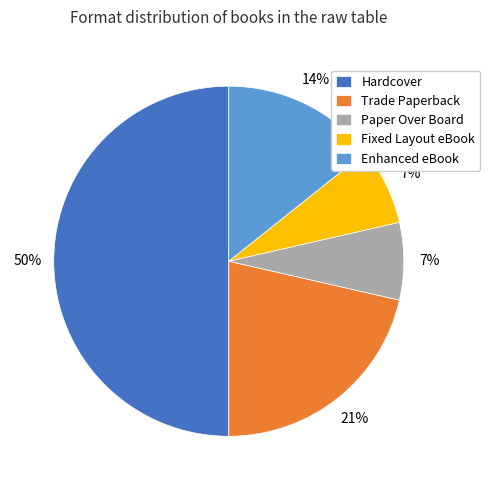

What is the largest slice in the pie chart?

Hardcover